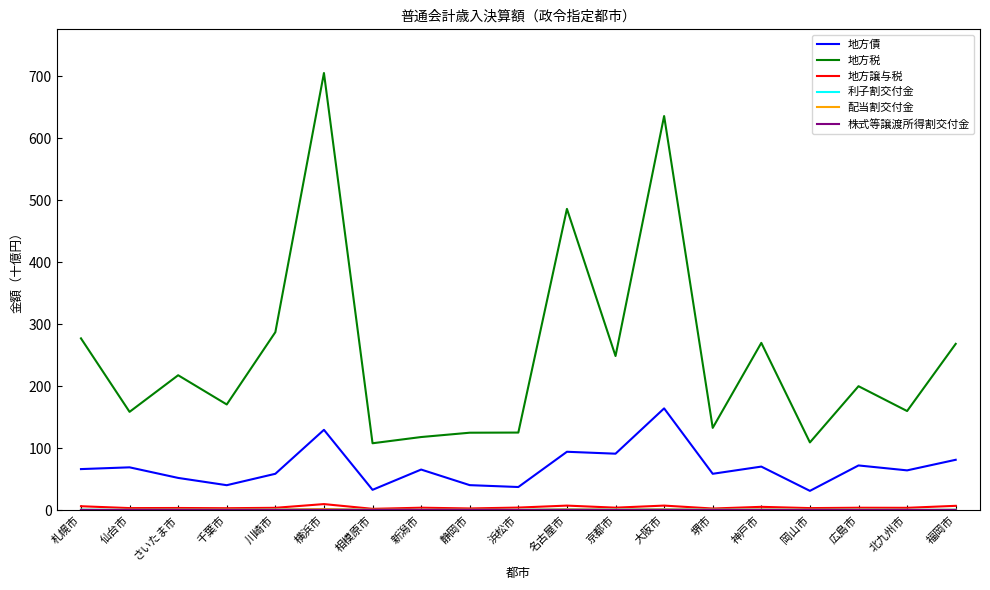

Which series changed the most between 相模原市 and 福岡市?

地方税